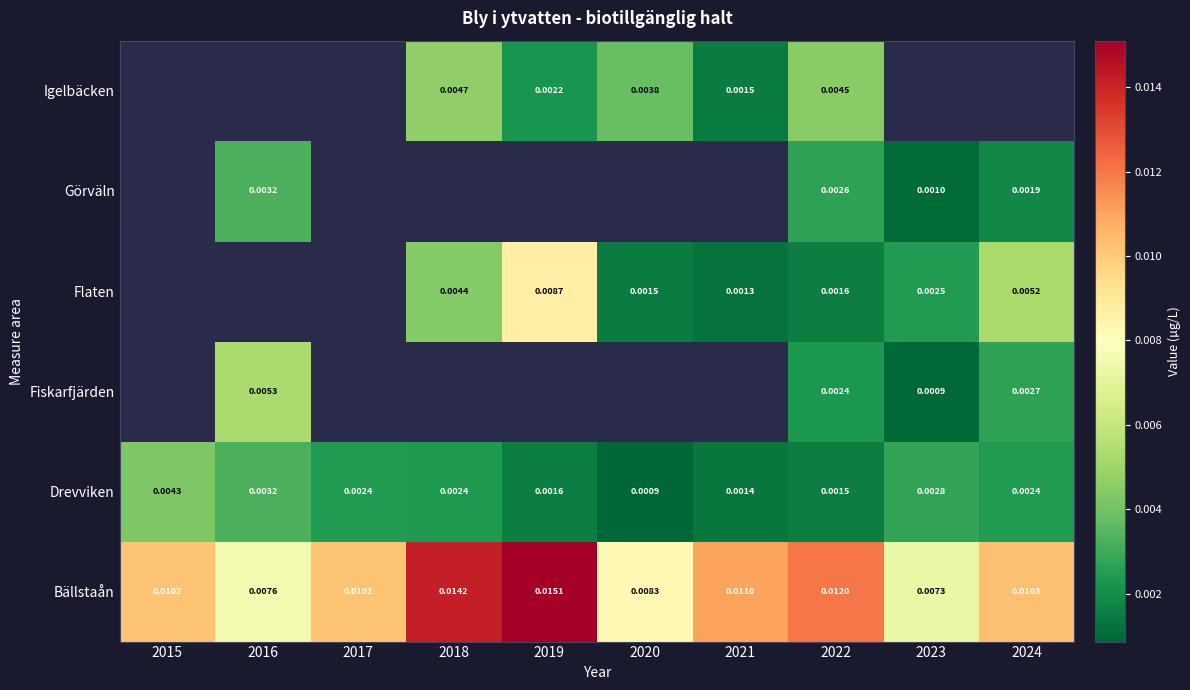

Is the value of Igelbäcken at 2020 greater than the value of Flaten at 2024?

No